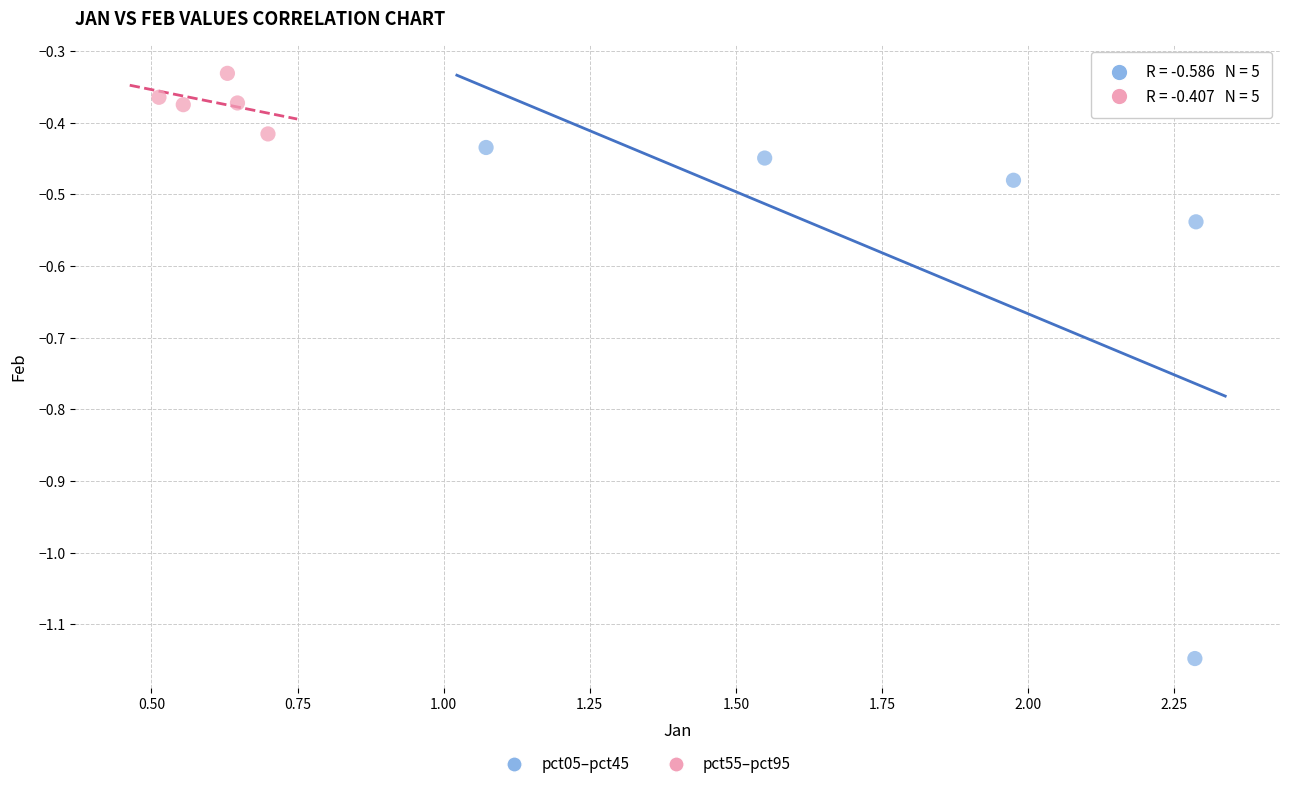

Which series contains the lowest Y value?

pct05–pct45